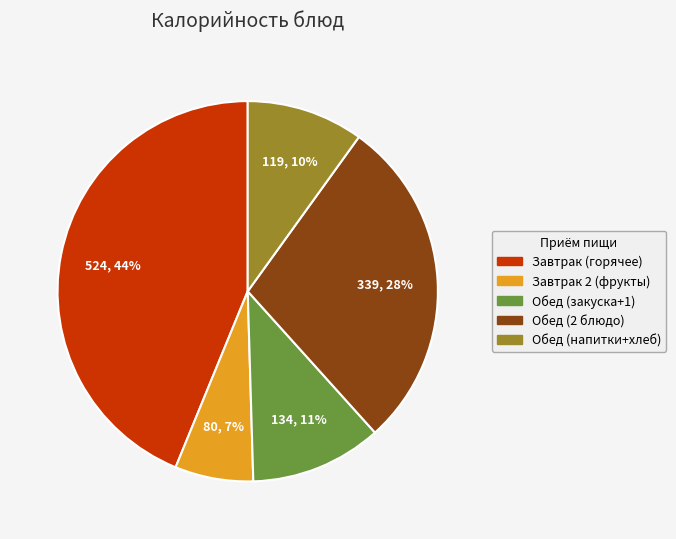

Is there a majority slice in this chart?

No